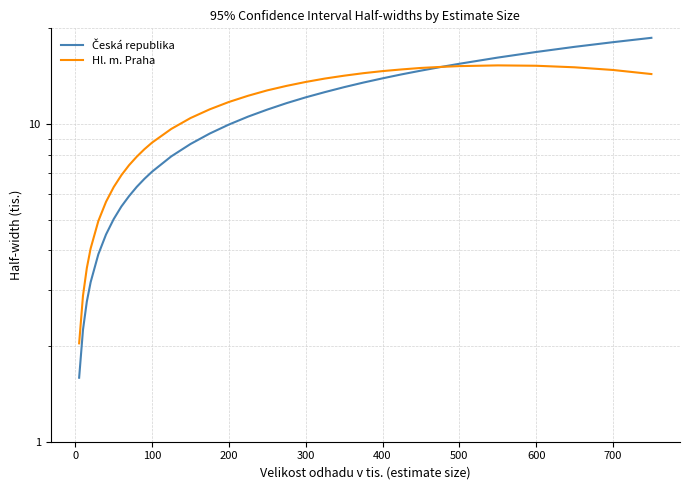

What is the difference between the second highest and minimum values in the Hl. m. Praha series?

13.2